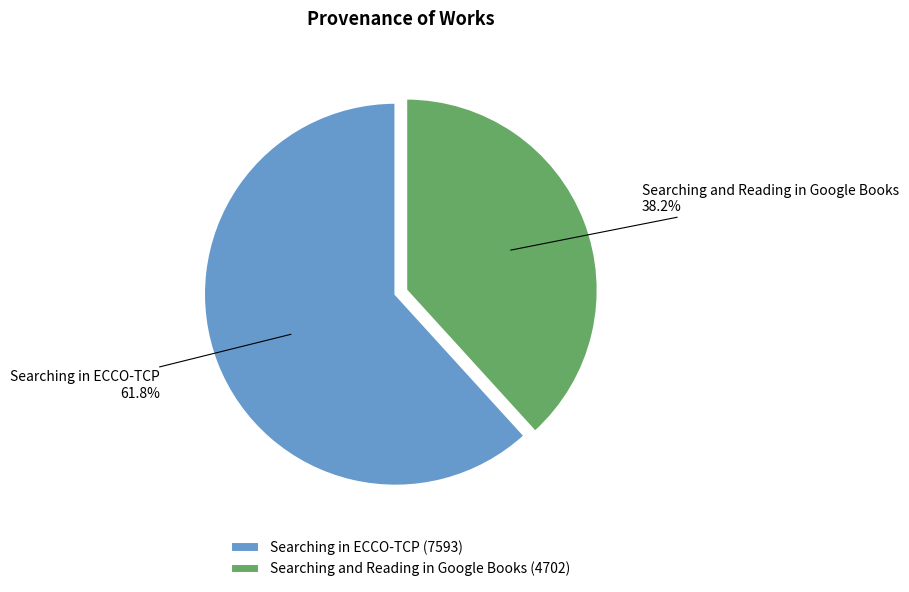

How many slices are in this pie chart?

2